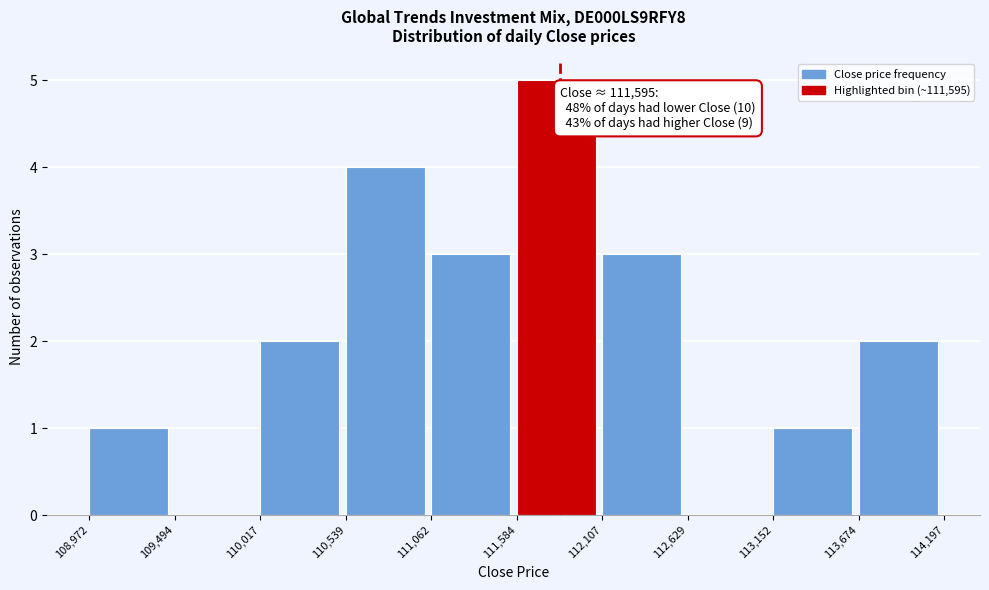

Which range on the x-axis has the tallest bar?

111,584 to 112,107